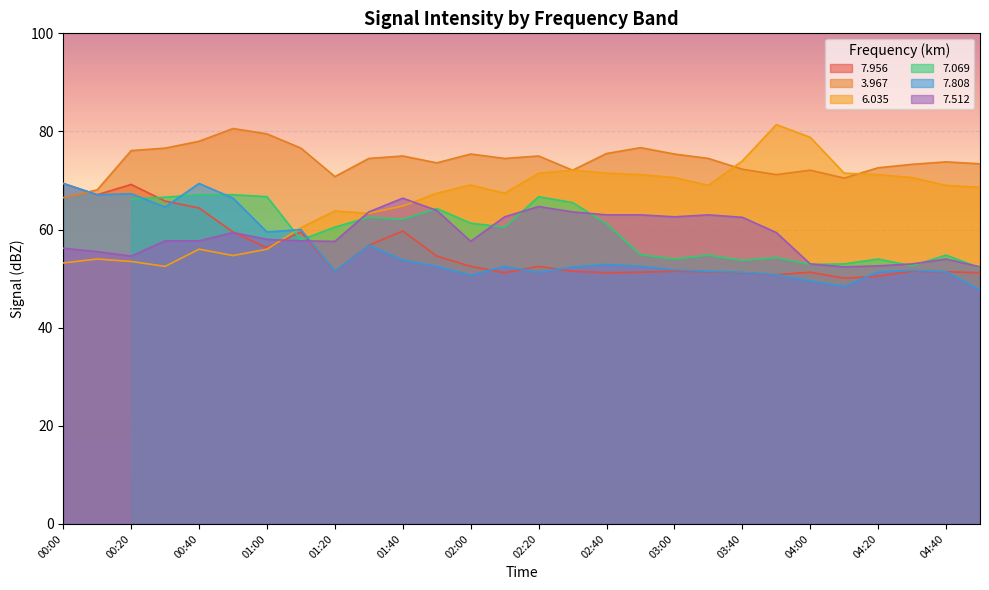

Is it true that 7.956 equals 50.5 at 04:20?

True